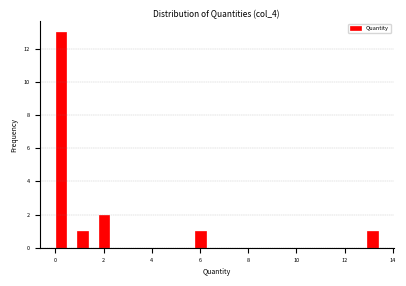

Read against the x-axis, roughly where is the centre of the tallest bar?

0.2